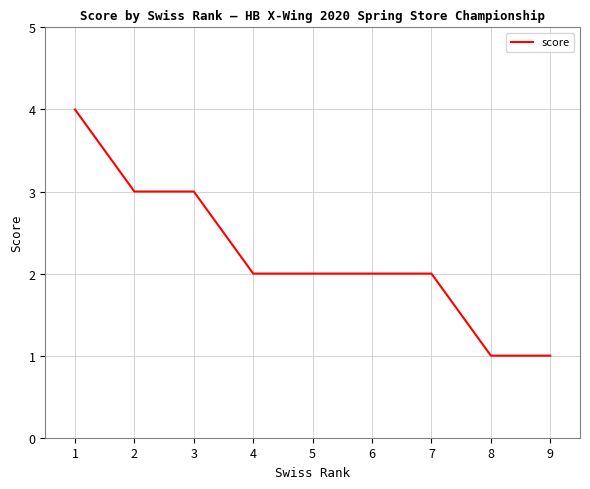

What is the maximum value shown in the chart?

4